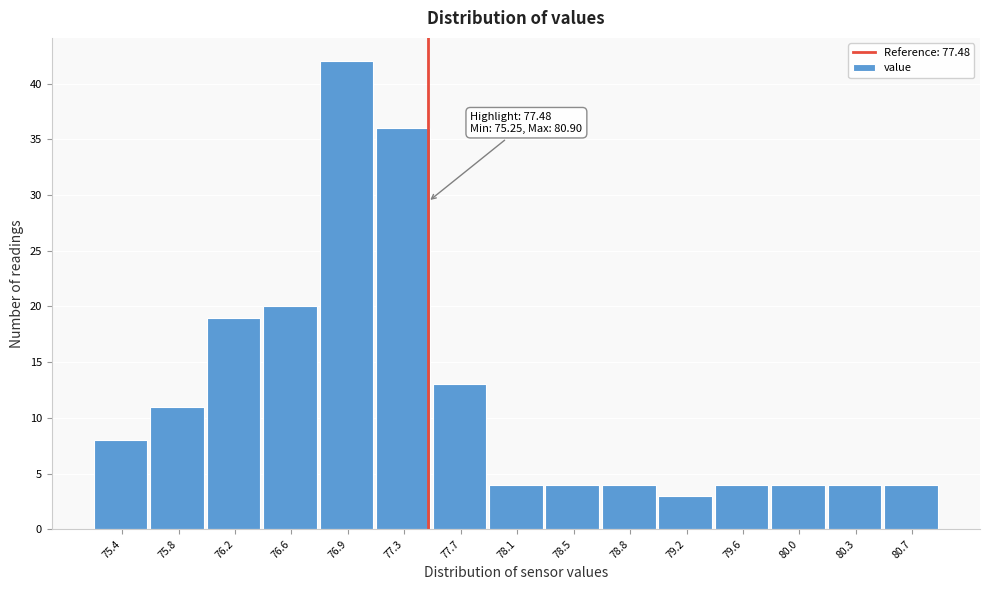

Over which range of the x-axis is the bar tallest?

76.75 to 77.15